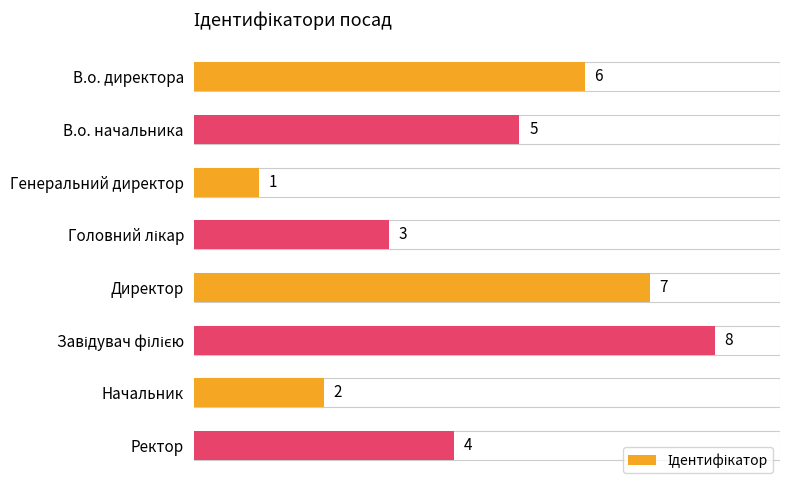

What is the minimum value shown in the chart?

1